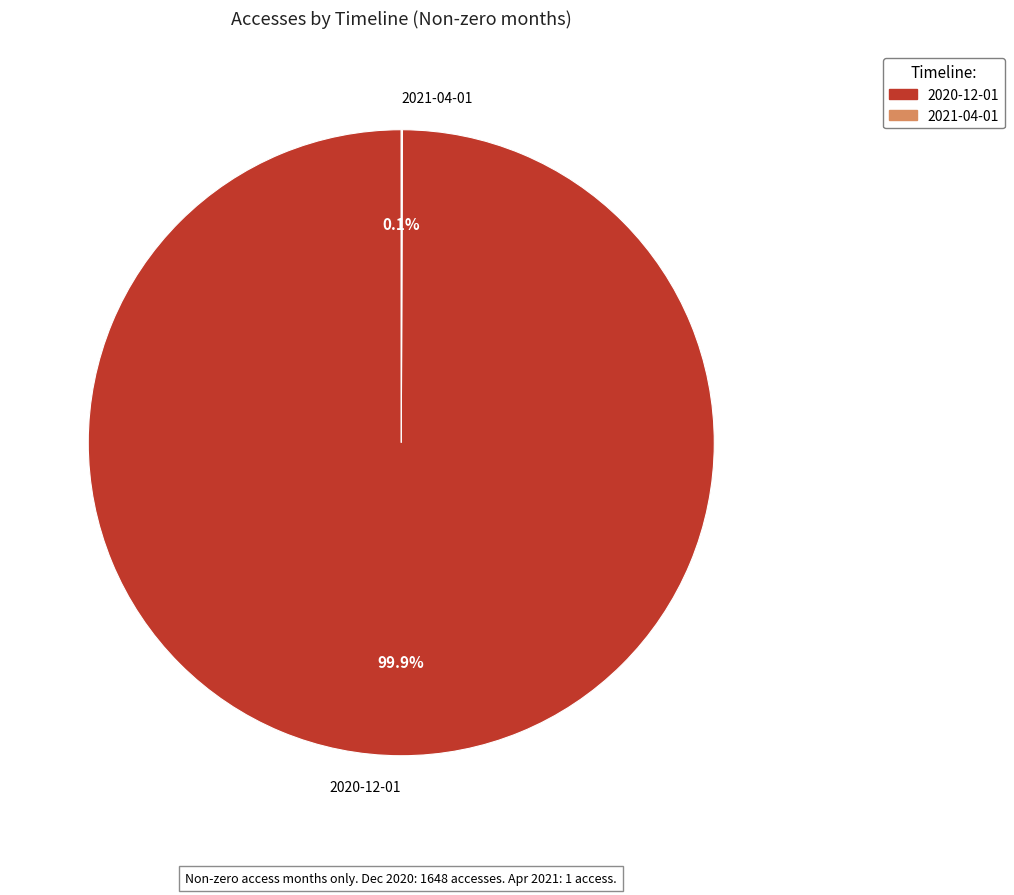

Which category has the biggest portion of the pie?

2020-12-01